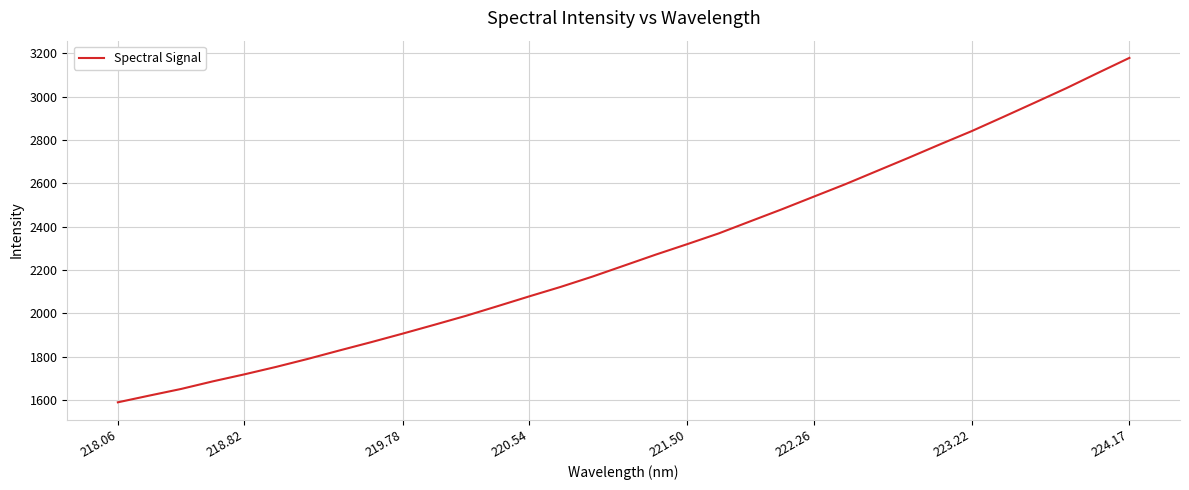

What is the difference between the maximum and minimum values?

1589.4